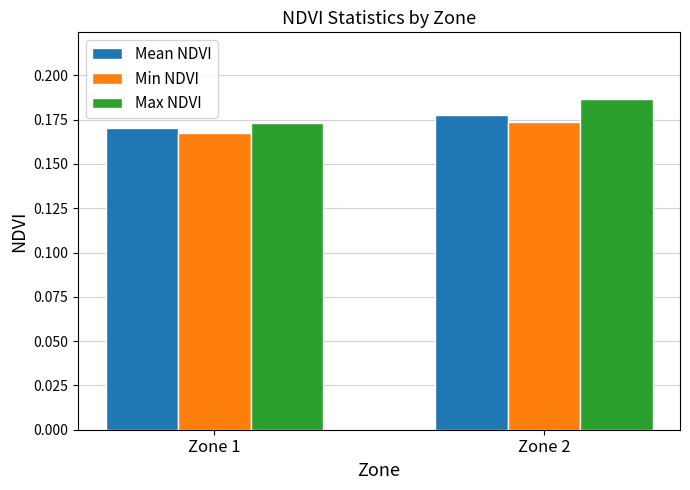

At which category does the chart reach its peak across all series?

Zone 2